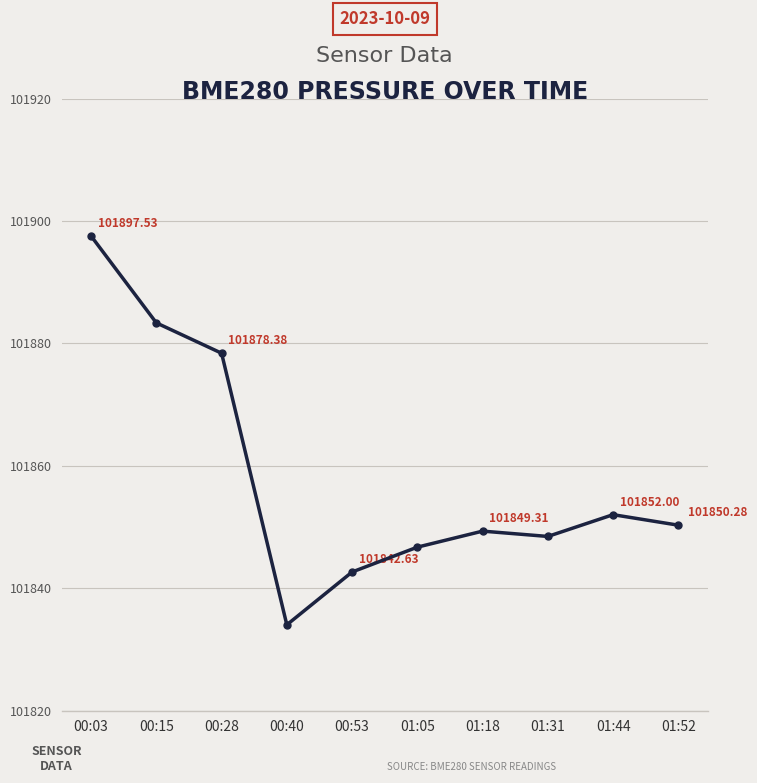

How many values are below 101850?

5